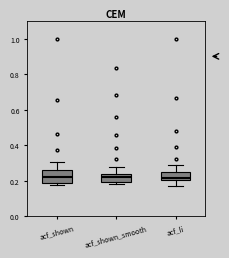

Which box is the tallest, from its lower edge to its upper edge?

acf_shown